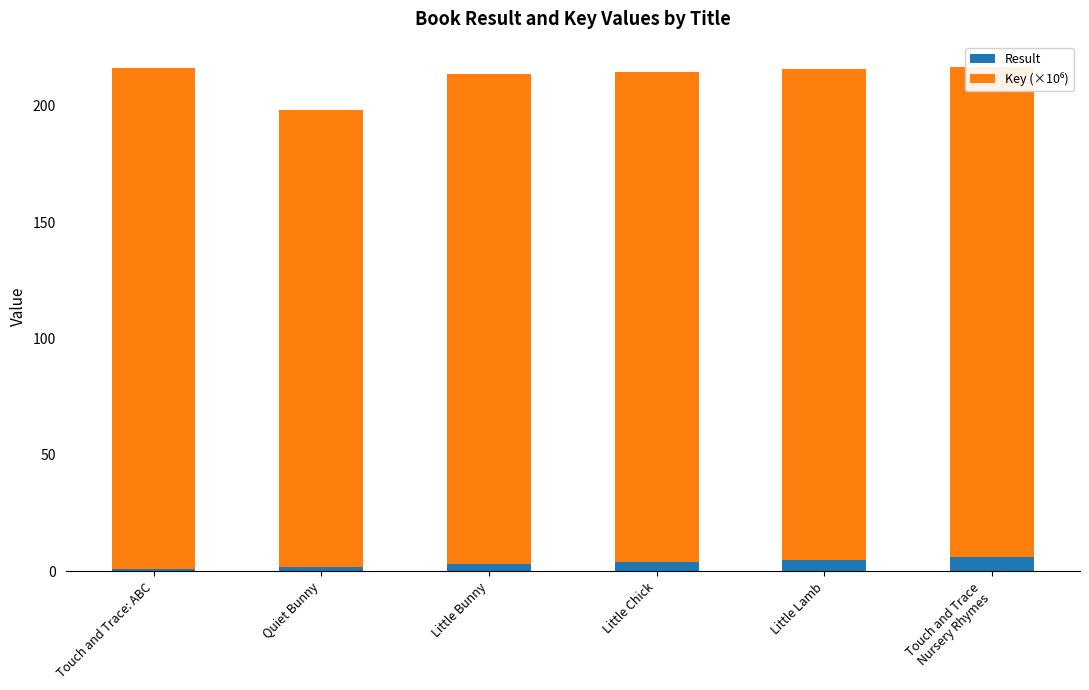

What is the difference between the maximum and minimum values in the Result series?

5.0